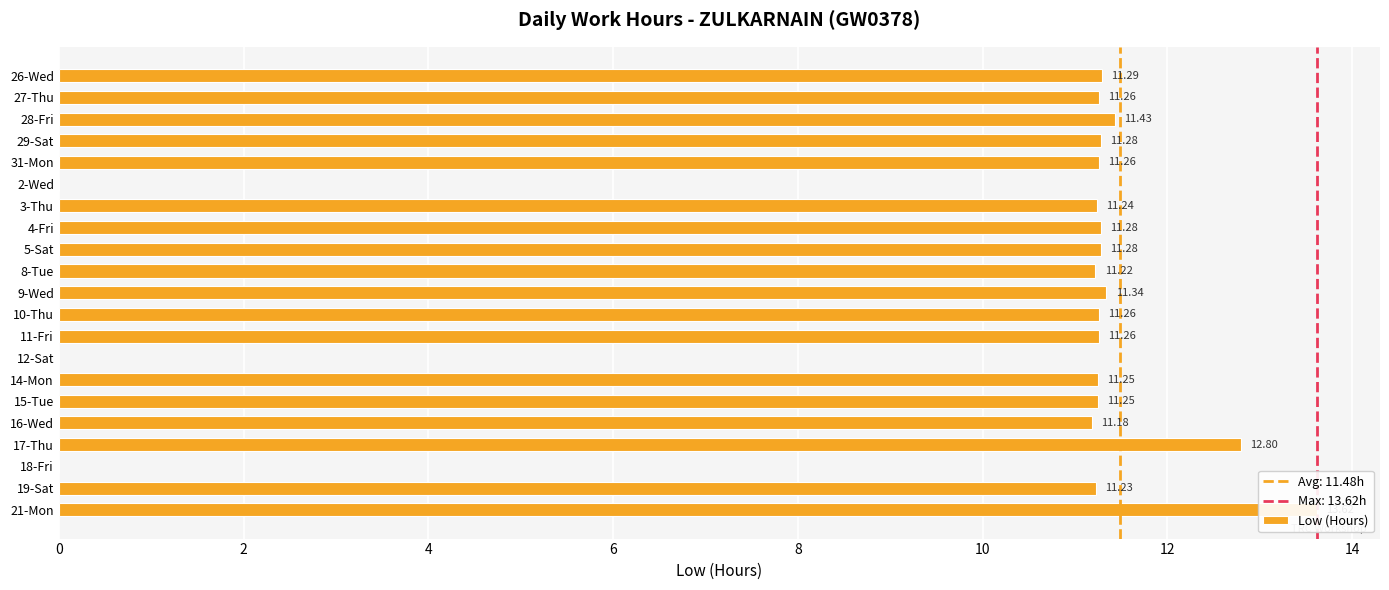

Reading left to right, what are all the values shown in this chart?

11.3	11.3	11.4	11.3	11.3	0.0	11.2	11.3	11.3	11.2	11.3	11.3	11.3	0.0	11.2	11.2	11.2	12.8	0.0	11.2	13.6